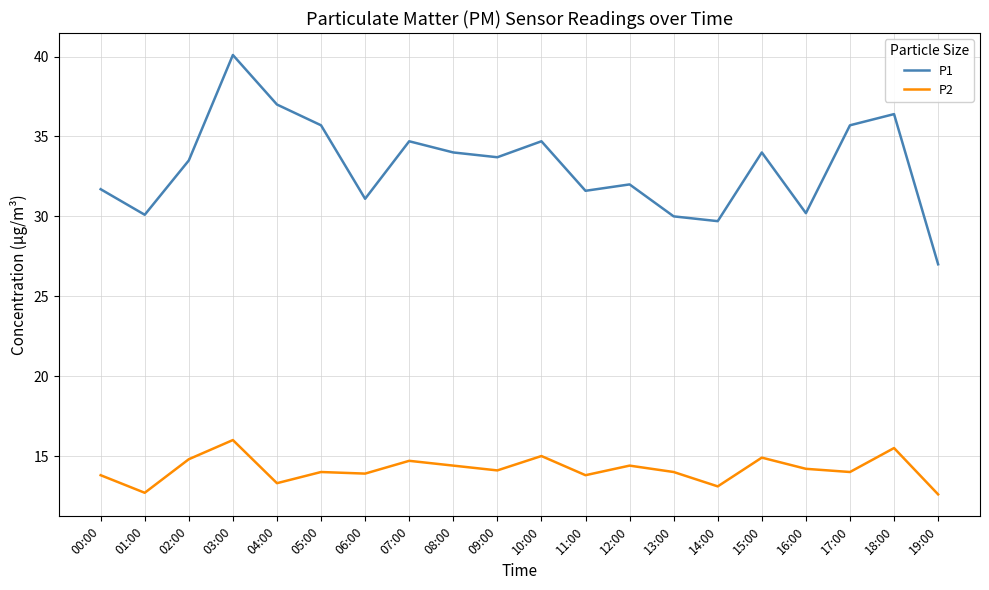

The value of P2 at 09:00 is 22.6. True or false?

False